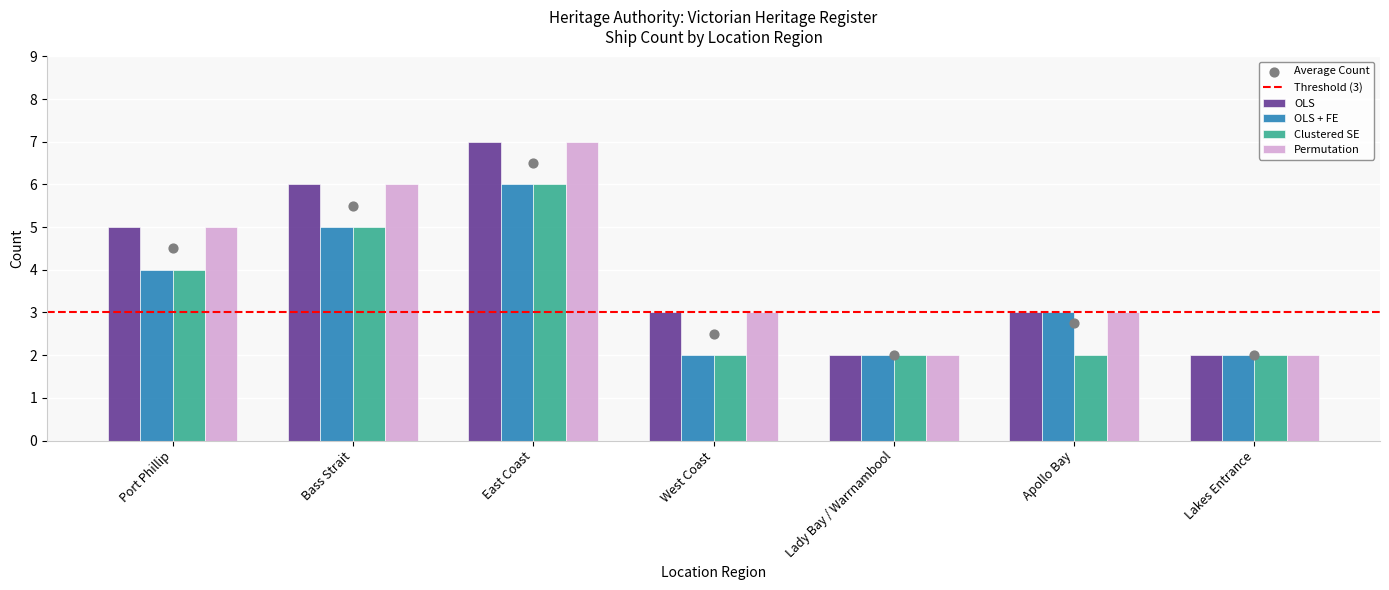

Is the value of Clustered SE at East Coast greater than the value of Permutation at East Coast?

No